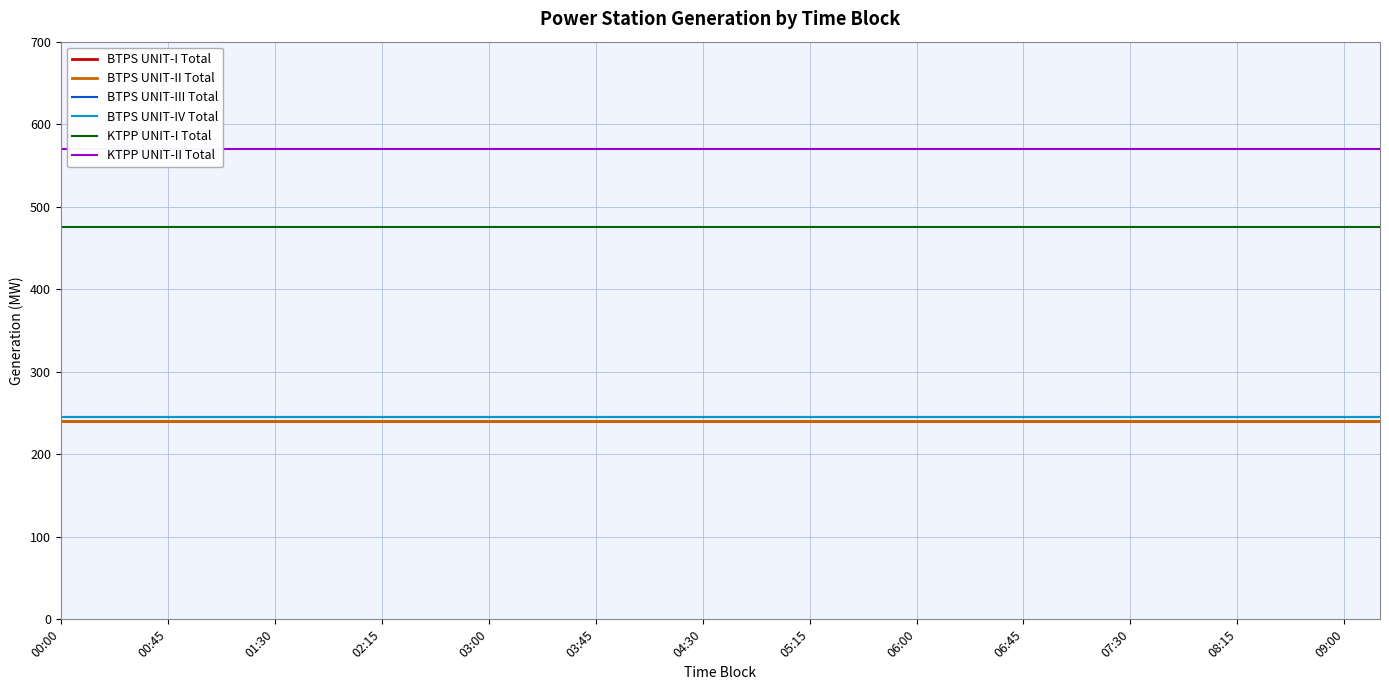

True or false: BTPS UNIT-I Total has more than 1 interior local peaks.

False